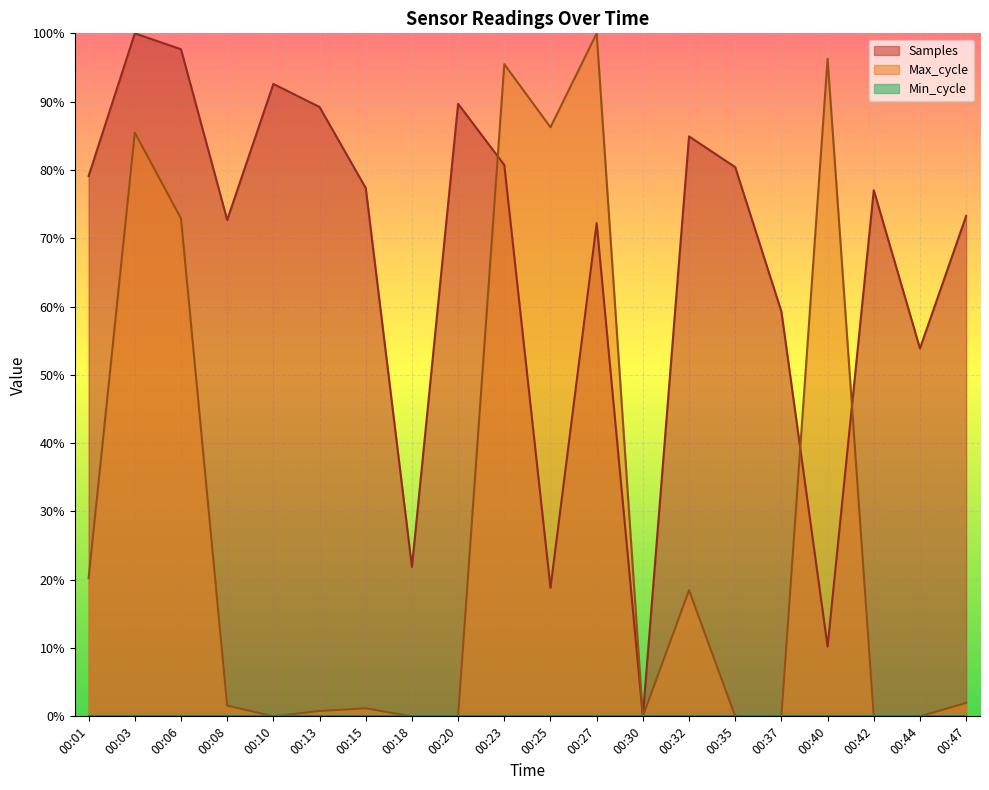

Which series has the widest spread of values?

Samples